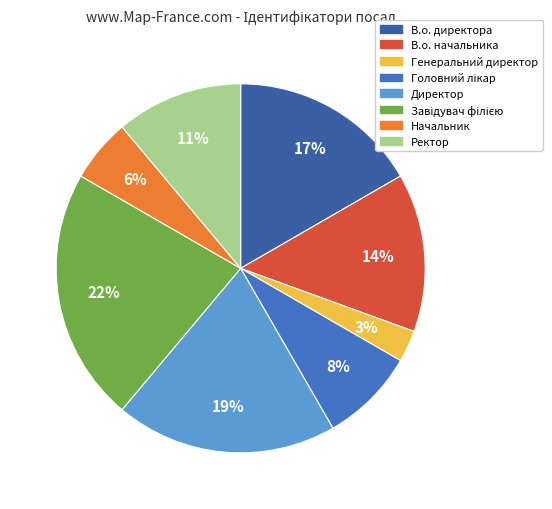

How many segments does this pie chart have?

8